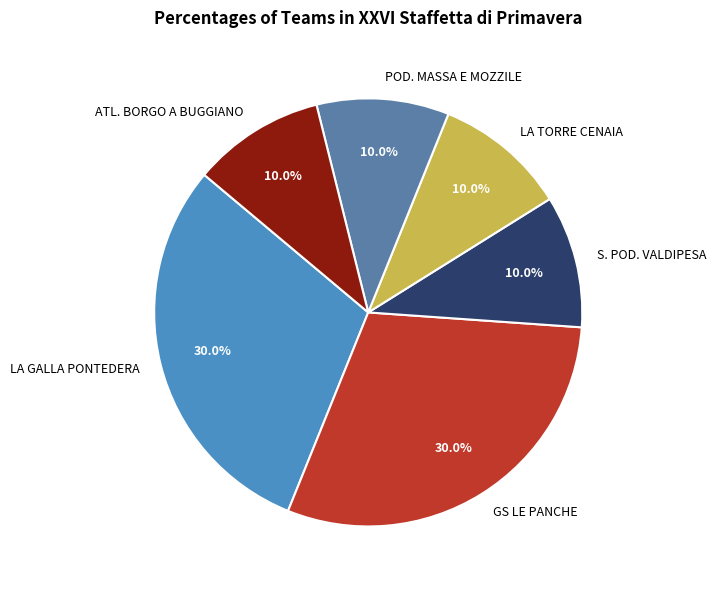

What portion of the pie excludes LA TORRE CENAIA?

90.0%